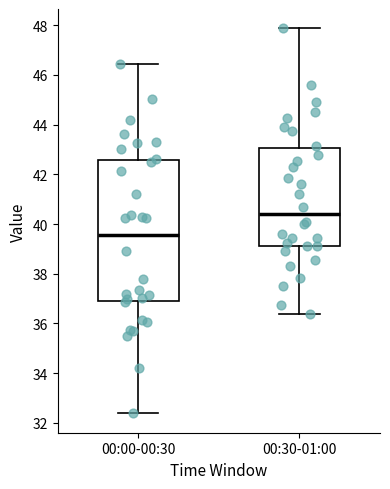

Which box's median line is the highest?

00:30-01:00